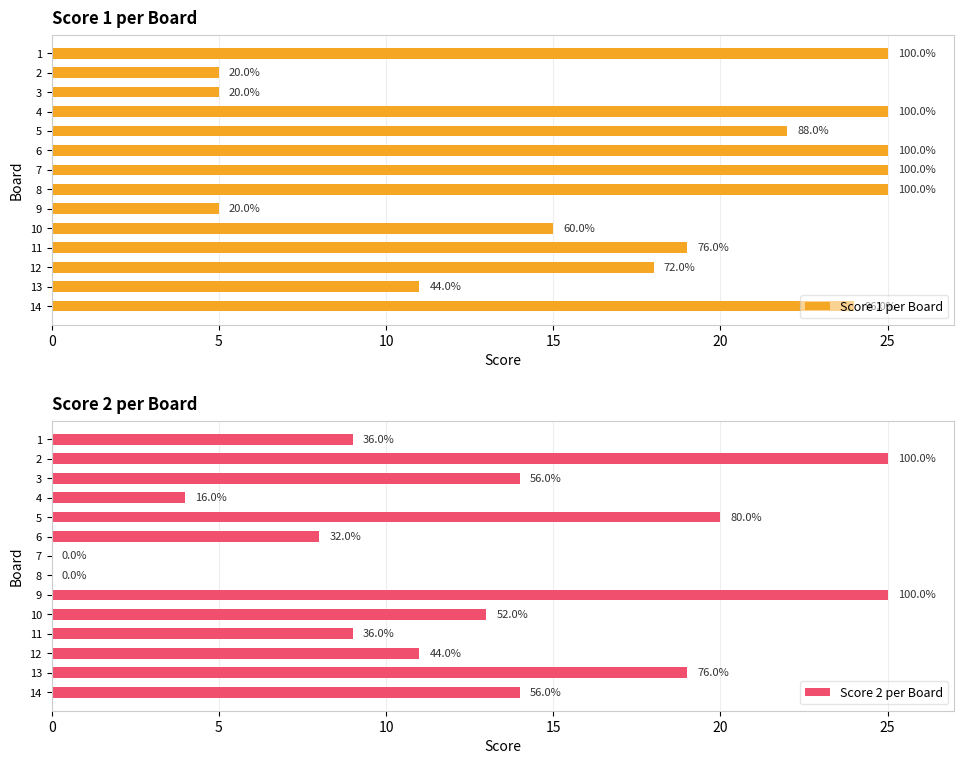

How many bars are there in each group?

2